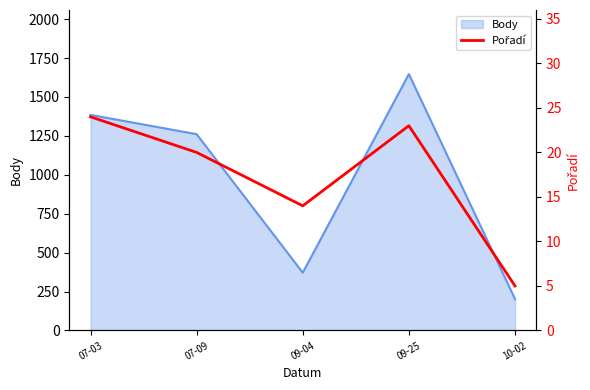

Reading left to right, extract all data points from this chart.

24	20	14	23	5